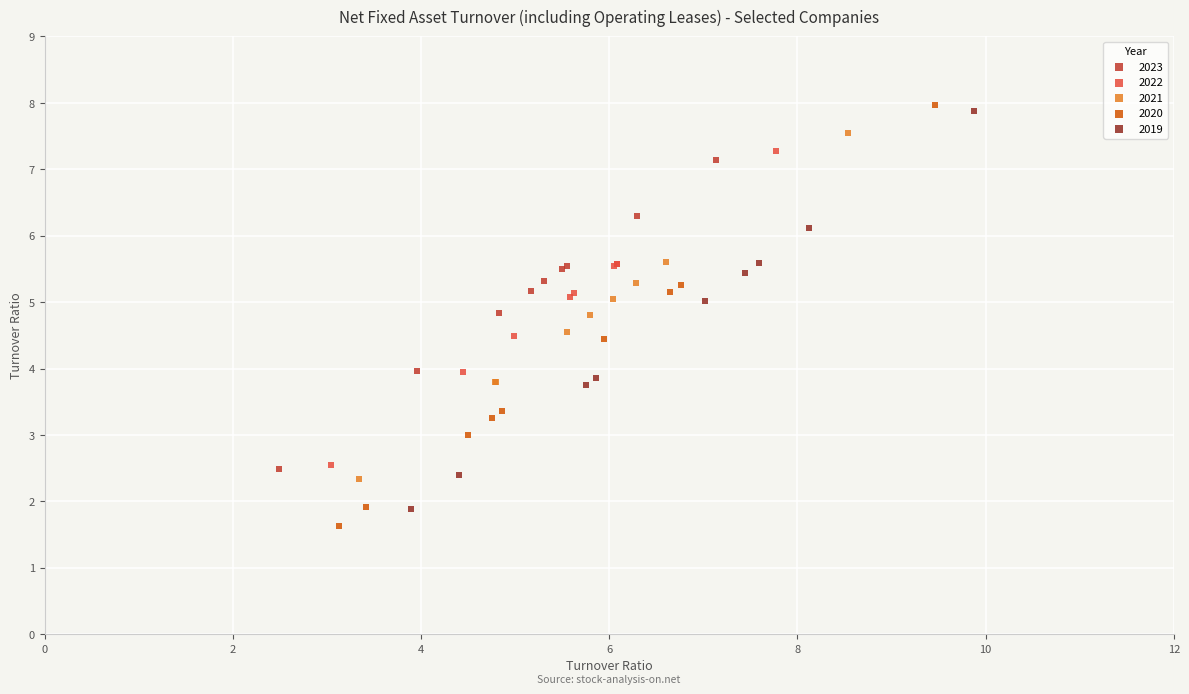

Which series reaches the minimum Y coordinate?

2020